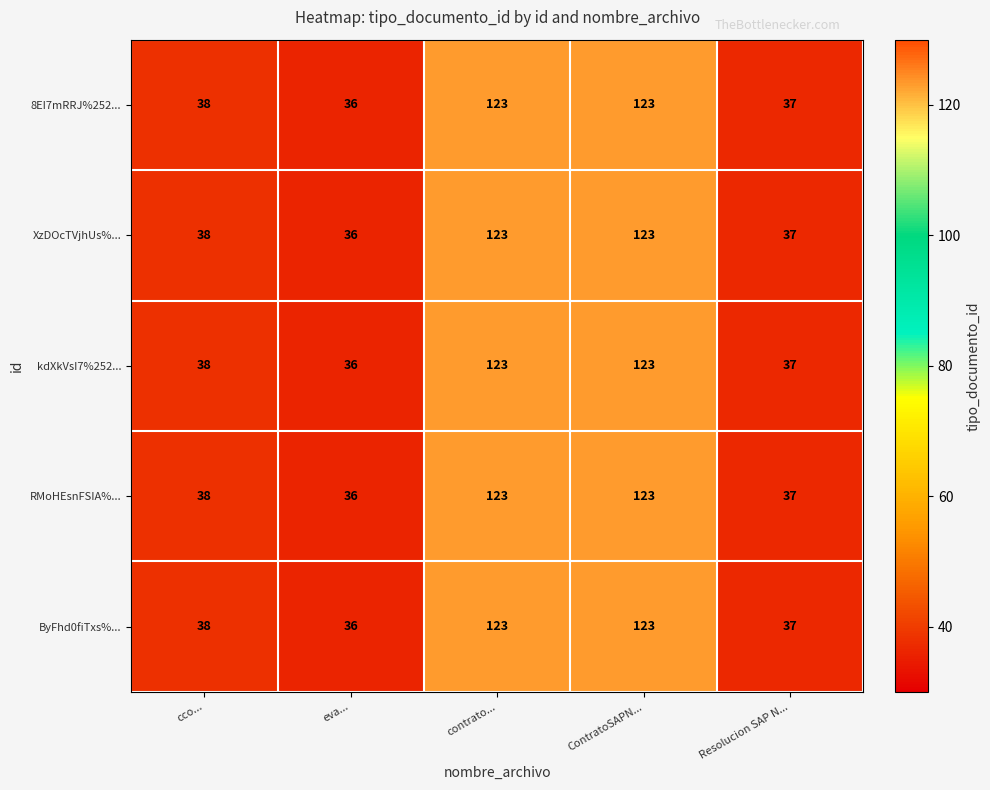

What value does the 8EI7mRRJ%252... series have at cco...?

38